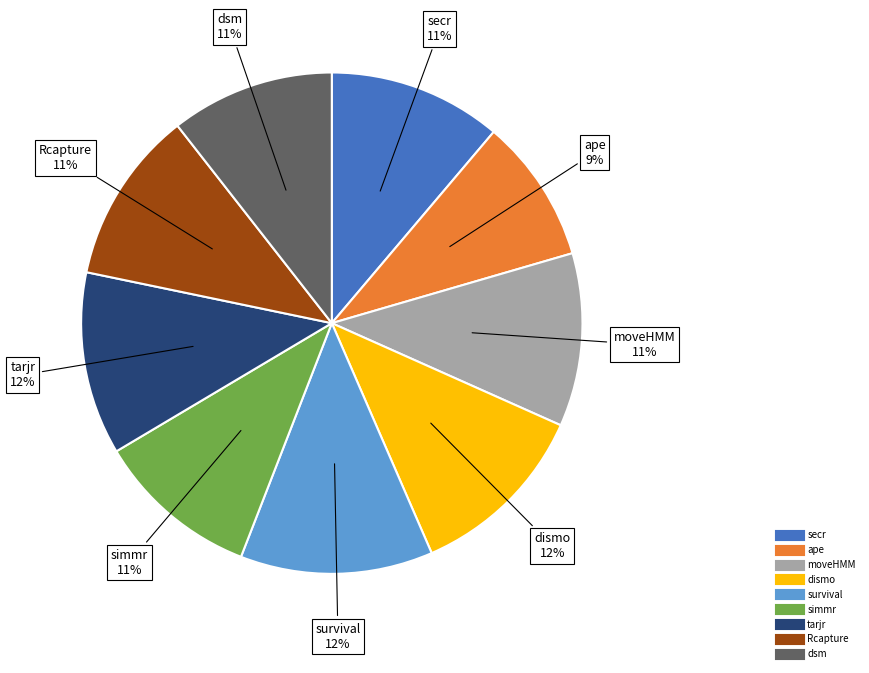

To the nearest percent, what is the combined percentage of ape and moveHMM?

20%